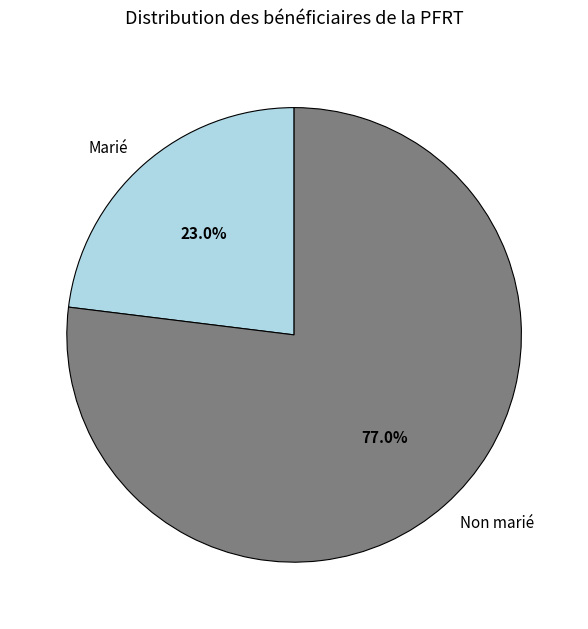

Is Non marié the majority of the pie?

Yes